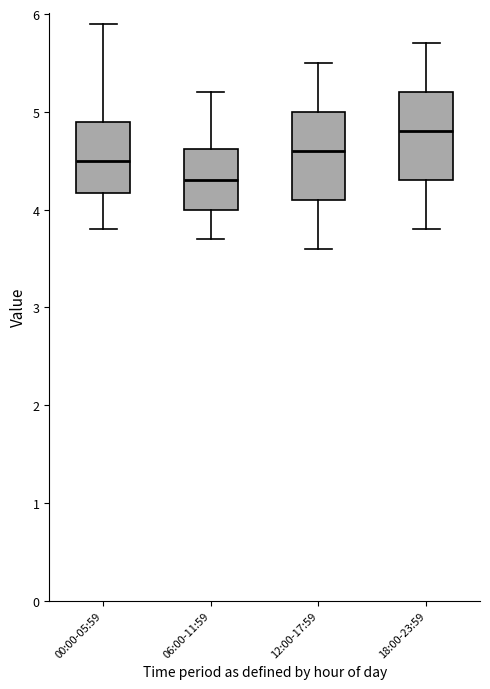

Reading left to right, transcribe this box plot: for each box, give where its median line is, the range the box spans, and where its two whiskers end, as read against the y-axis. The values are not printed on the chart, so give them approximately, as read against the axis.

00:00-05:59: median 4.5, box 4.2 to 4.9, whiskers 3.8 to 5.9
06:00-11:59: median 4.3, box 4.0 to 4.6, whiskers 3.7 to 5.2
12:00-17:59: median 4.6, box 4.1 to 5.0, whiskers 3.6 to 5.5
18:00-23:59: median 4.8, box 4.3 to 5.2, whiskers 3.8 to 5.7